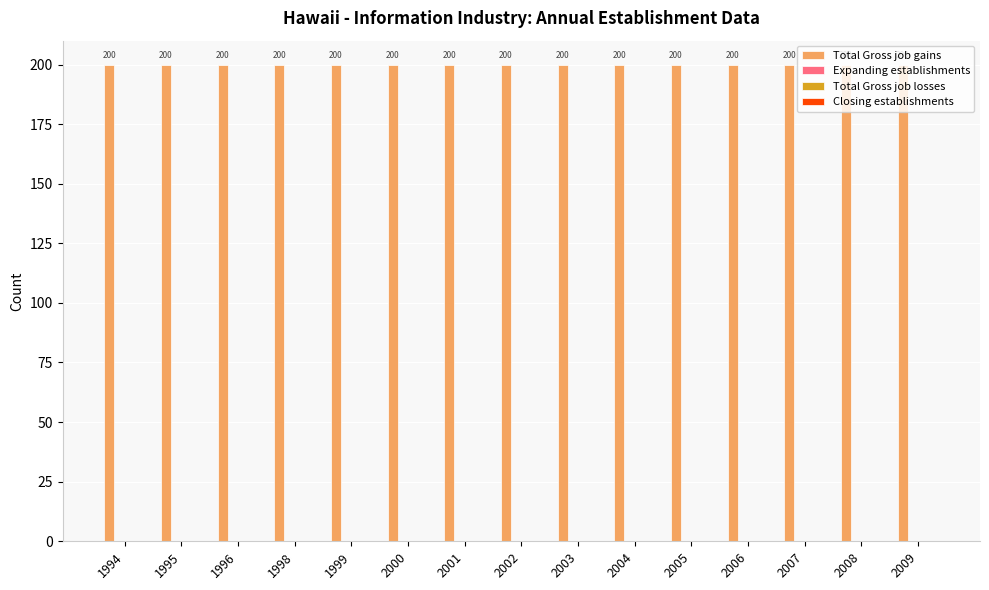

What is the difference between the highest and lowest values at 1998?

200